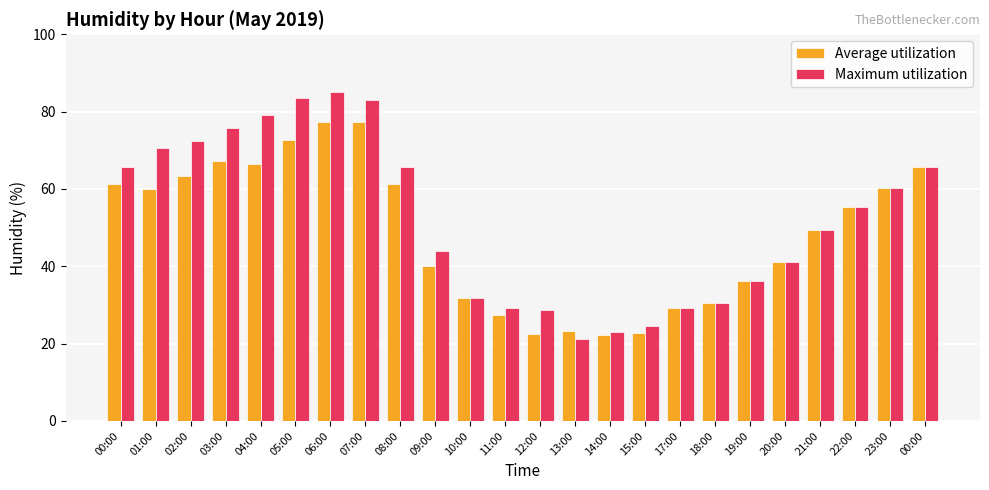

What is the difference between the Average utilization values at 08:00 and 17:00?

32.0